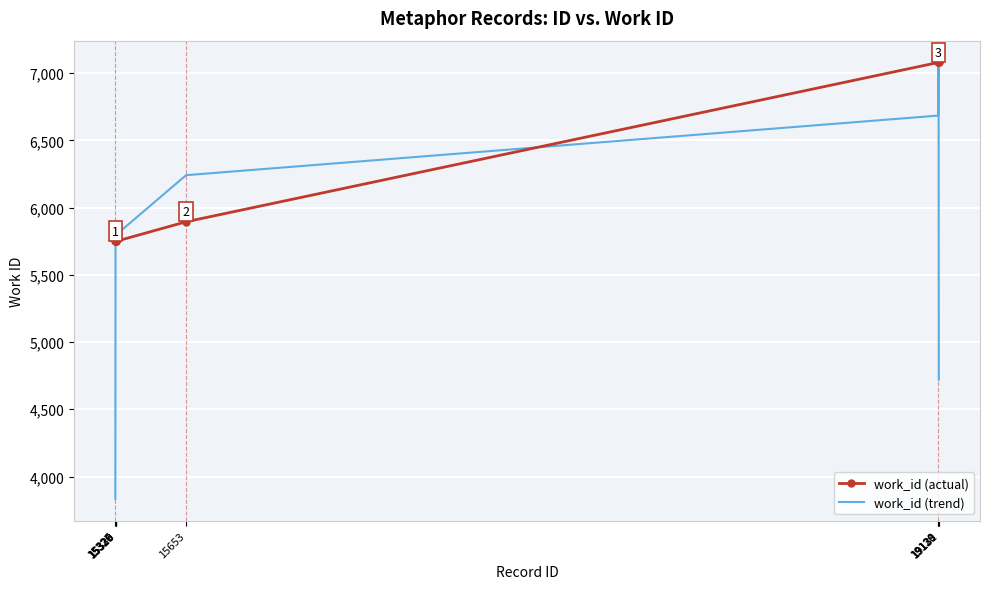

What is the highest value of the work_id (actual) series?

7080.0